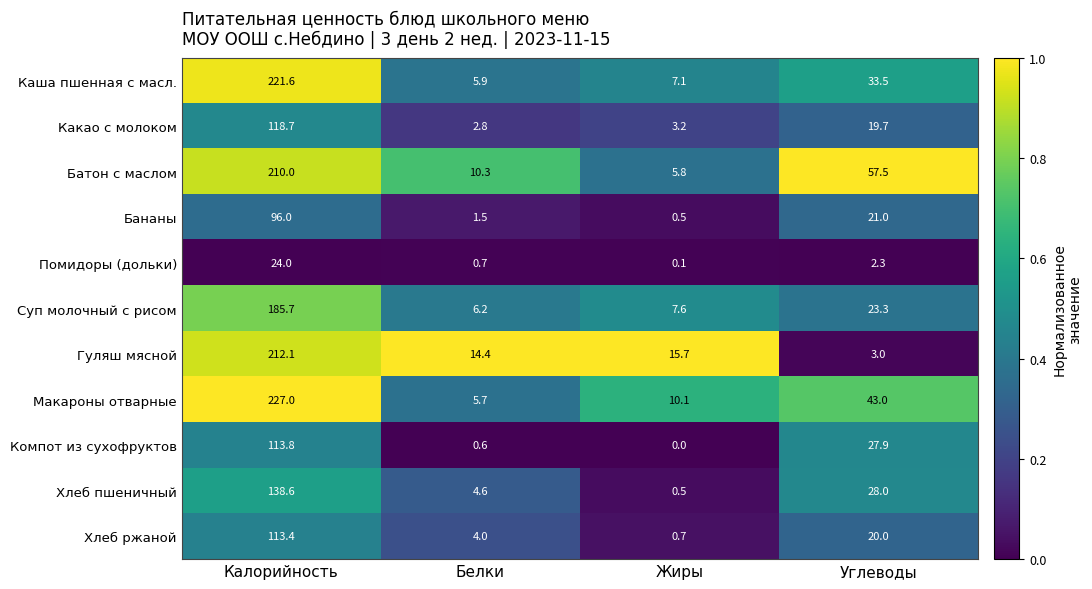

True or false: Какао с молоком has a value of 1.4 at Белки.

False